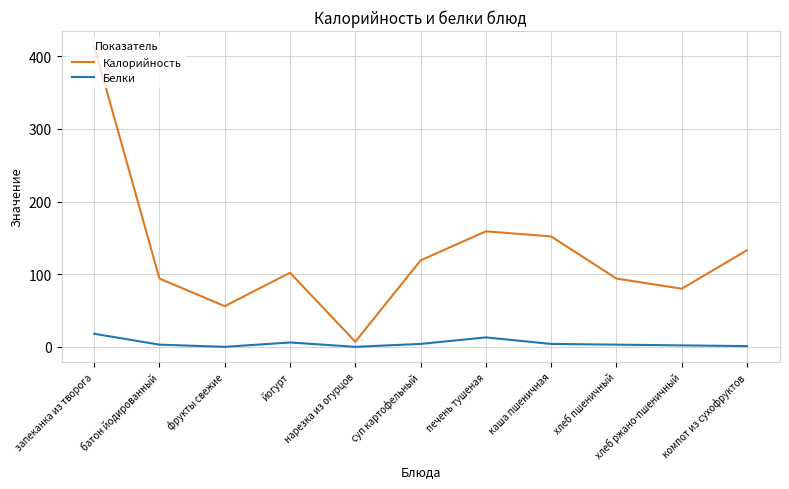

Is the value of Белки at хлеб пшеничный greater than the value of Калорийность at батон йодированный?

No